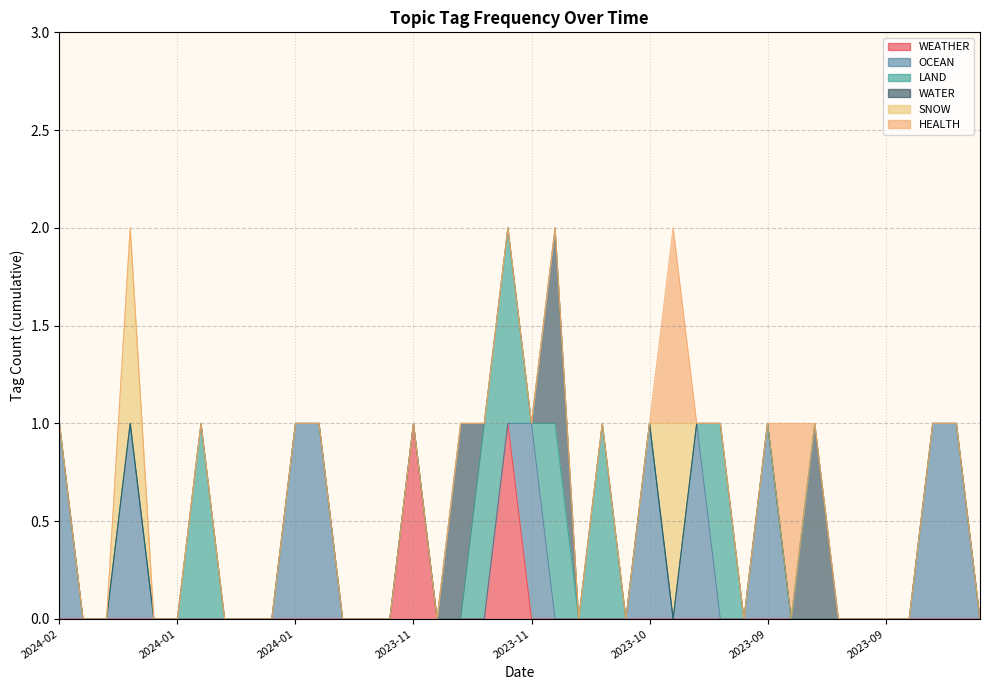

The value of HEALTH at 2024-01-03 is 0. True or false?

False